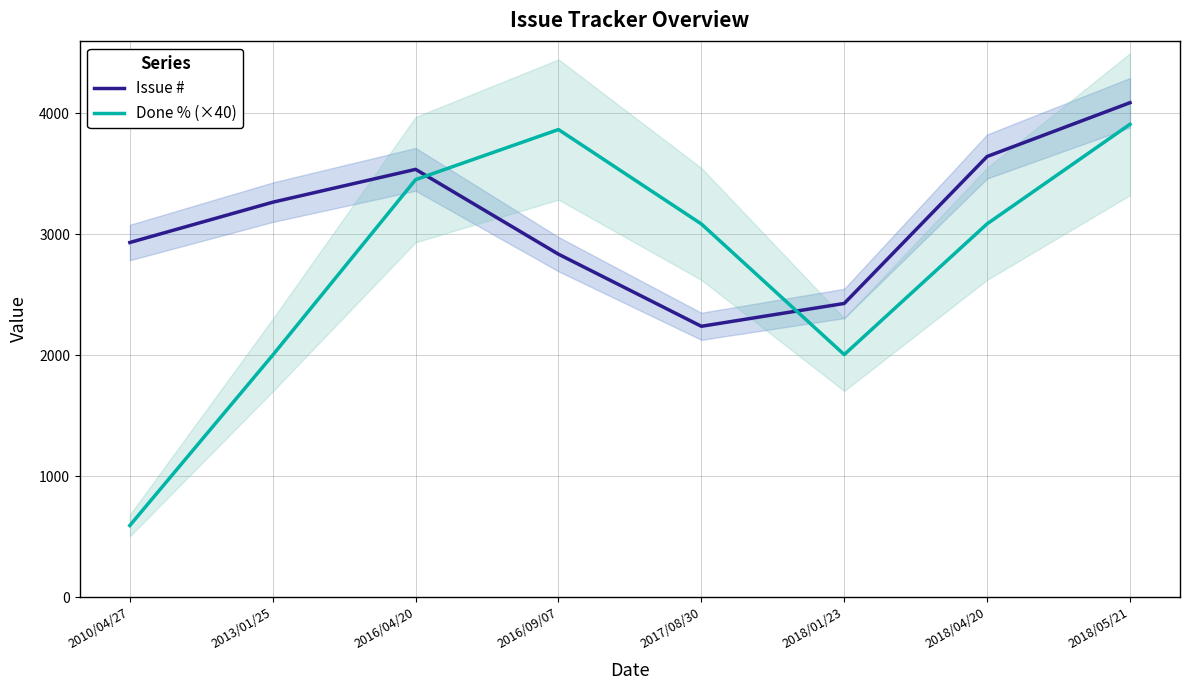

What is the lowest value of the Issue # series?

2239.4